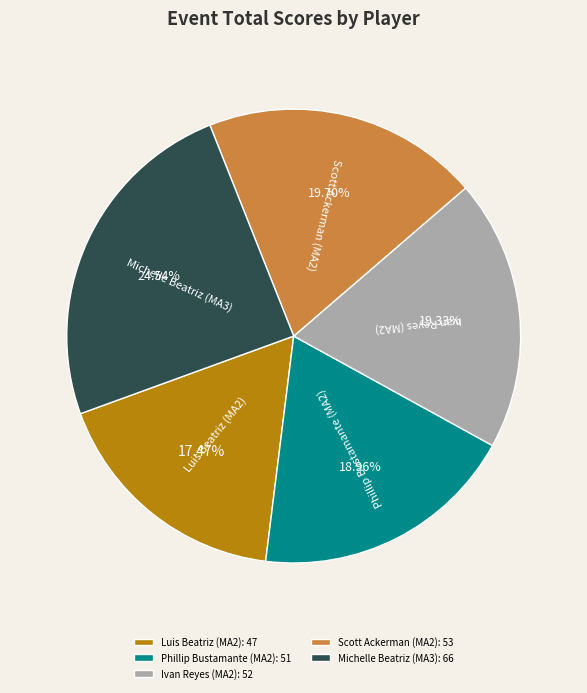

How many slices are in this pie chart?

5